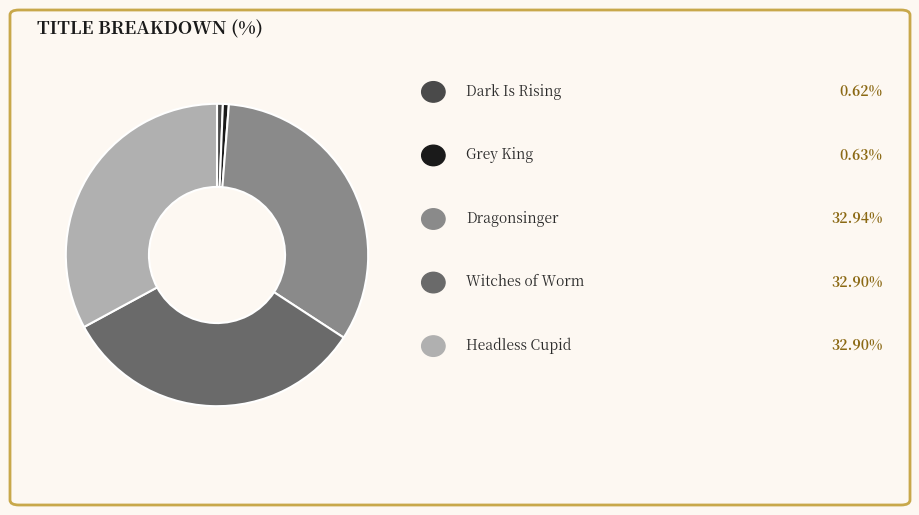

Does any single category account for the majority?

No